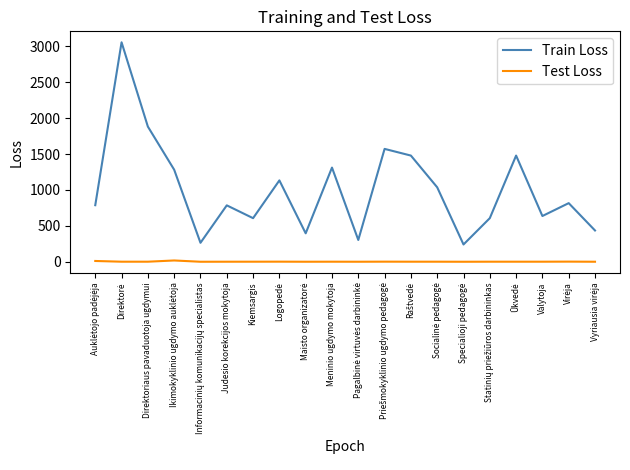

Which series has the largest range (max minus min)?

Train Loss